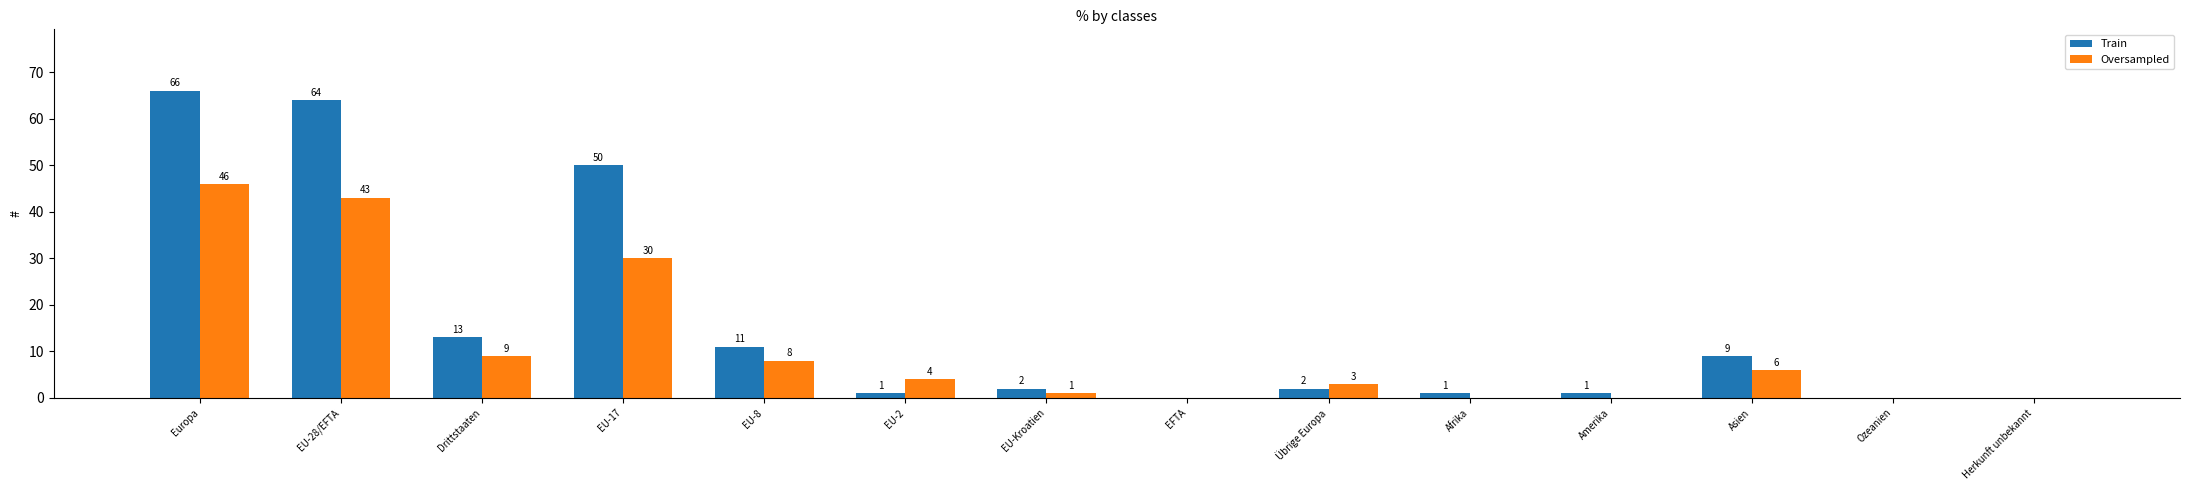

Which label corresponds to the largest value in the chart?

Europa